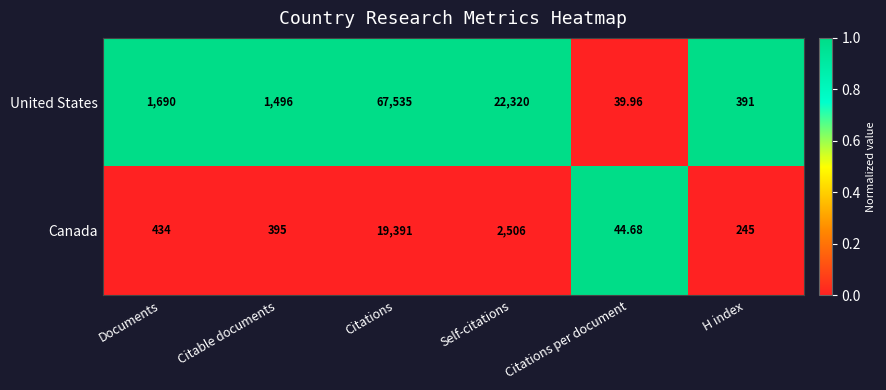

What is the spread (max minus min) of values at Citations?

48144.0